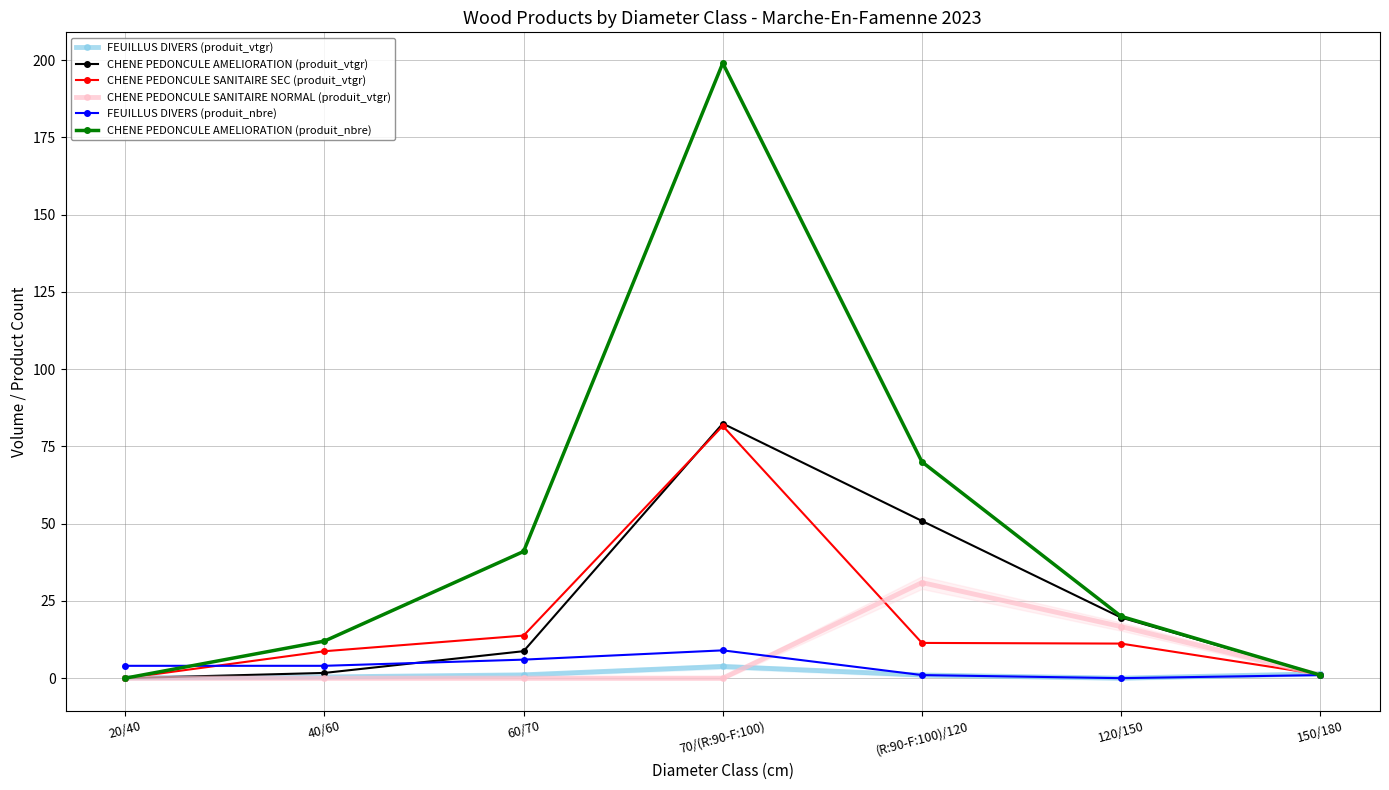

What is the difference between the maximum and minimum values in the CHENE PEDONCULE AMELIORATION (produit_vtgr) series?

82.4